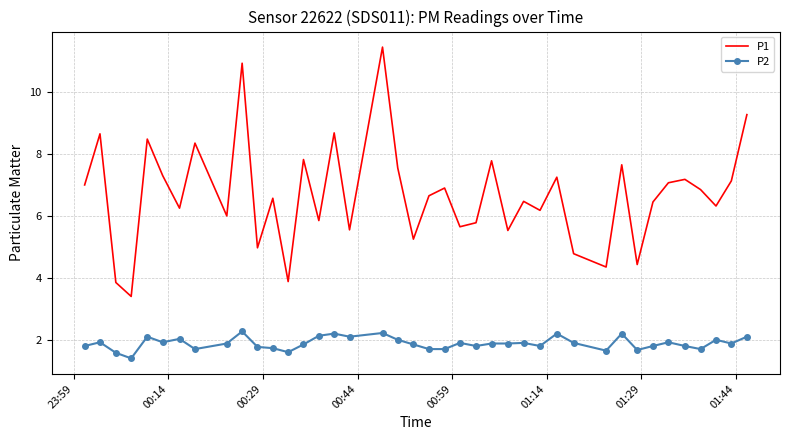

What is the lowest value of the P2 series?

1.4